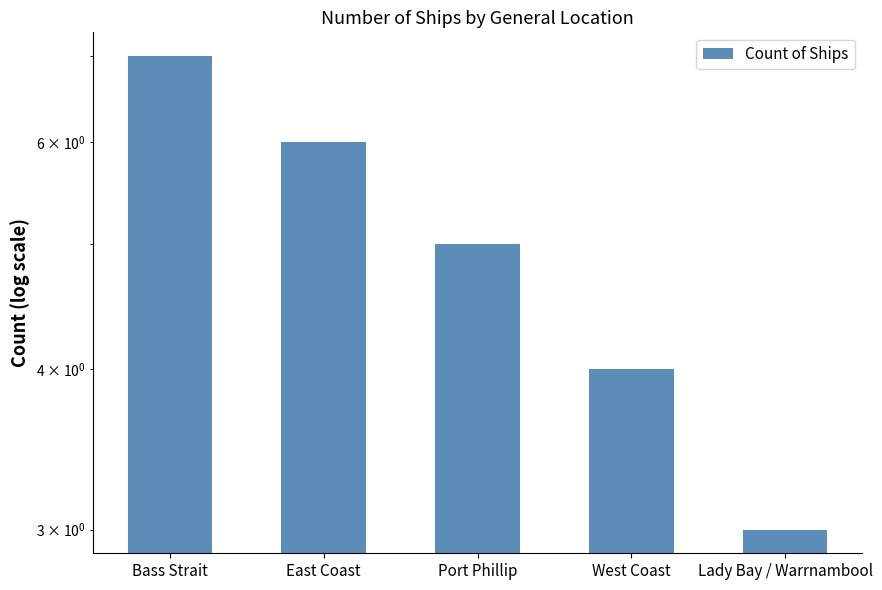

Which label corresponds to the smallest value in the chart?

Lady Bay / Warrnambool